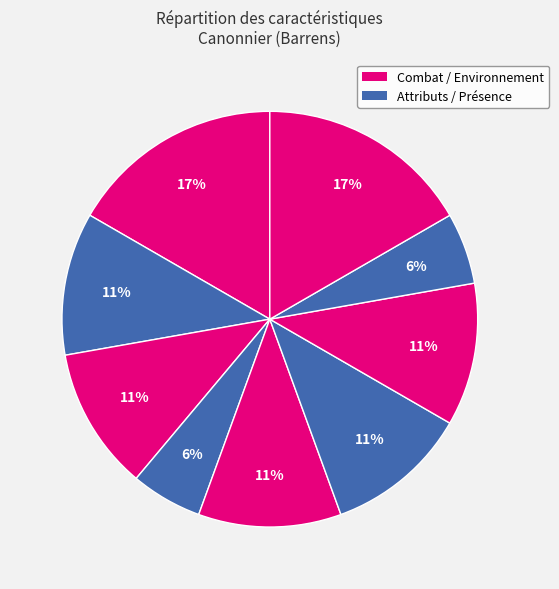

Rank the categories by value from highest to lowest.

Carrure, Connaissance (Barrens), Agilité, Perception, Intelligence, Présence, Sang Froid, Technologie, Commandement